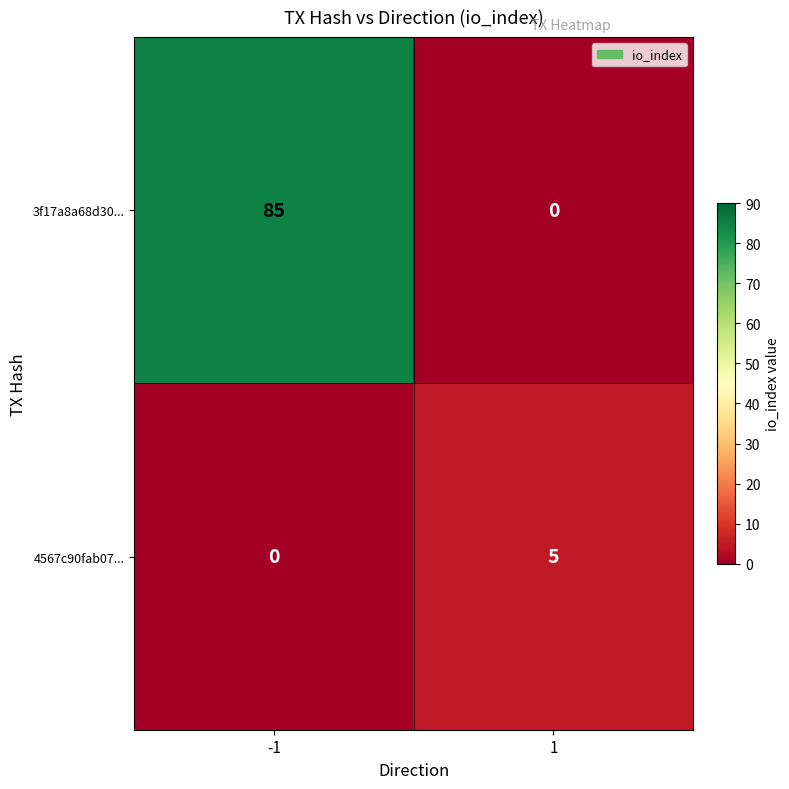

Which series has the widest spread of values?

3f17a8a68d30...